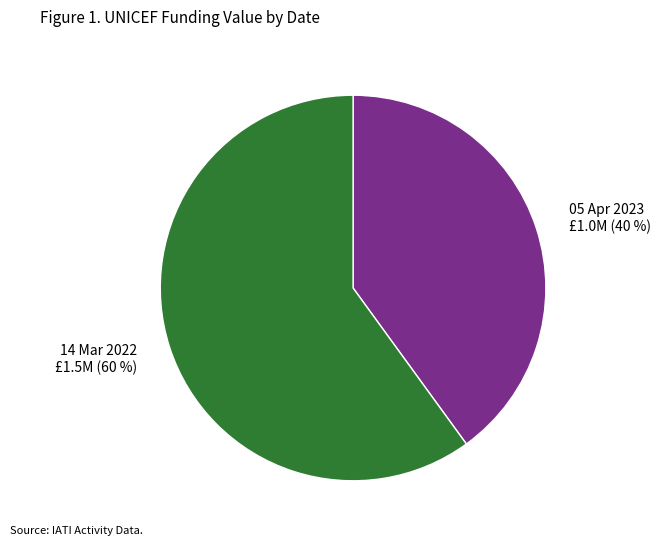

Which category has the smallest portion of the pie?

05 Apr 2023